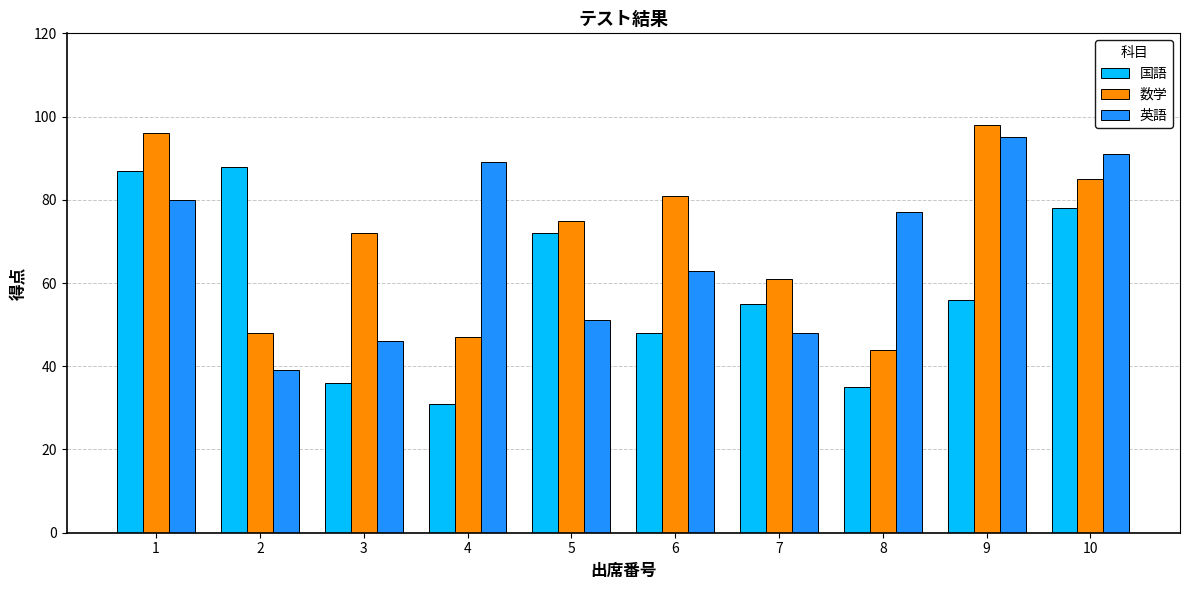

The 数学 series shows 138 at 6. True or false?

False